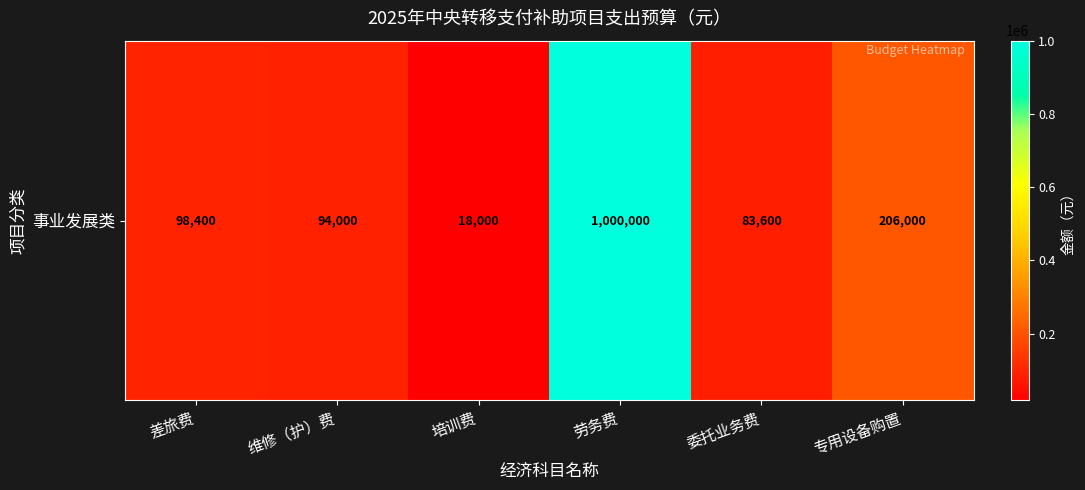

List the labels in order of value, largest first.

劳务费, 专用设备购置, 差旅费, 维修（护）费, 委托业务费, 培训费